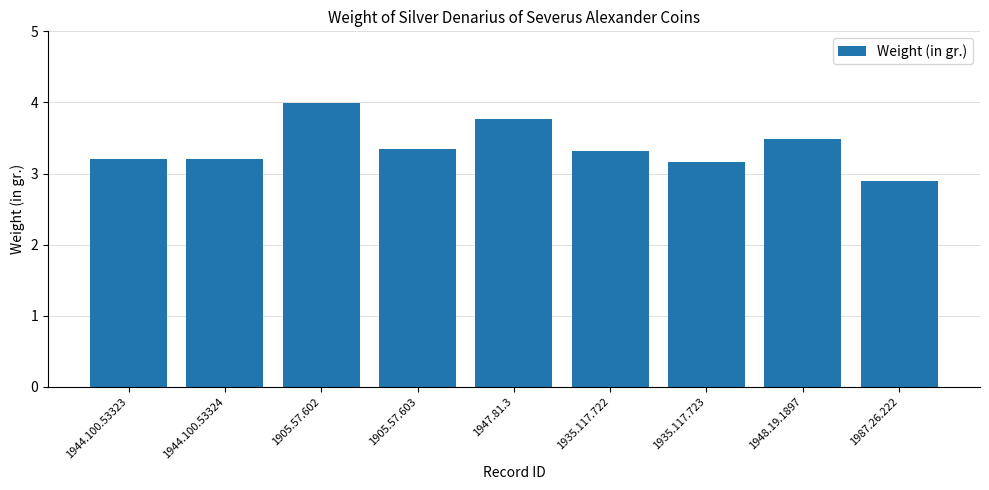

Count the number of values greater than 3.

8